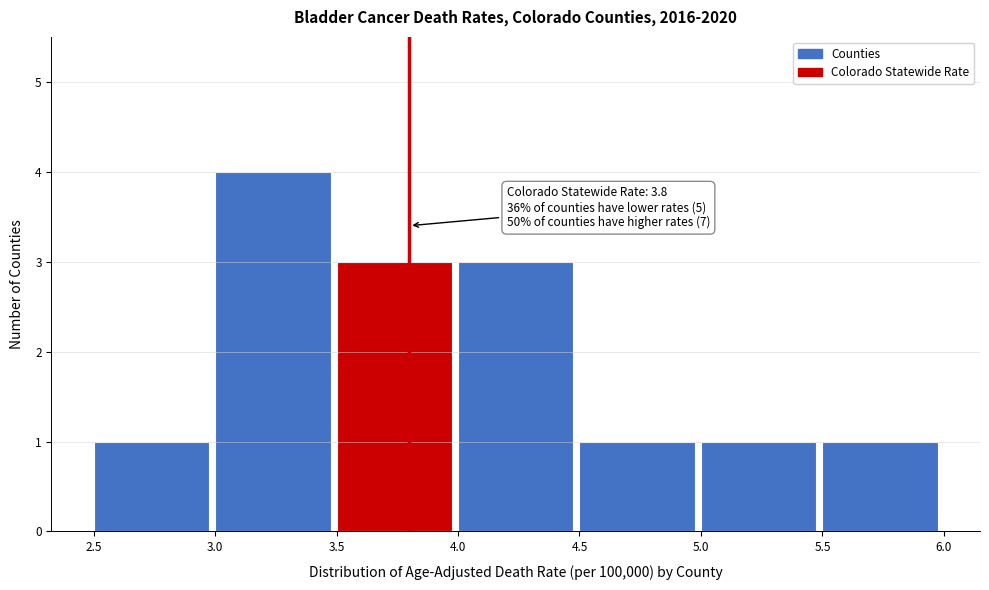

Which range on the x-axis has the tallest bar?

3.0 to 3.5